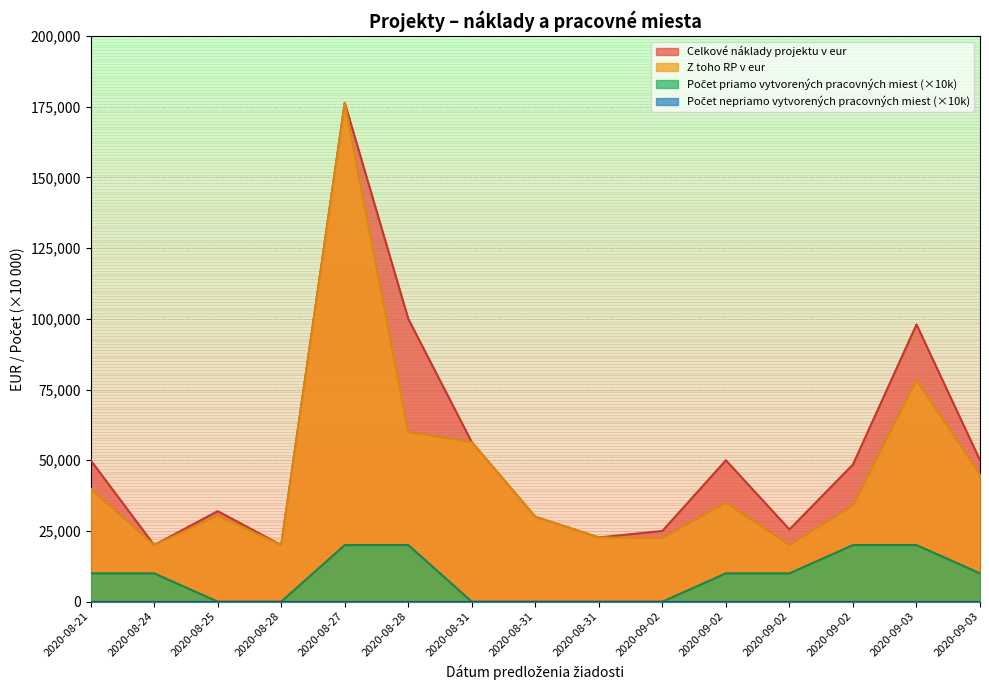

What is the label of the 8th point from the right?

2020-08-31